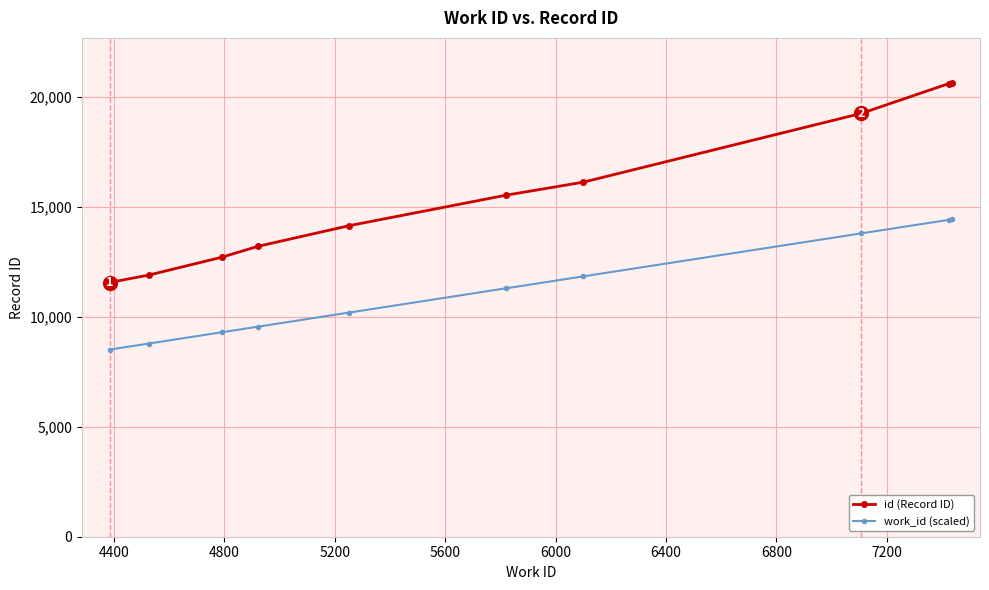

Rank the series by their average value, from lowest to highest.

work_id (scaled), id (Record ID)